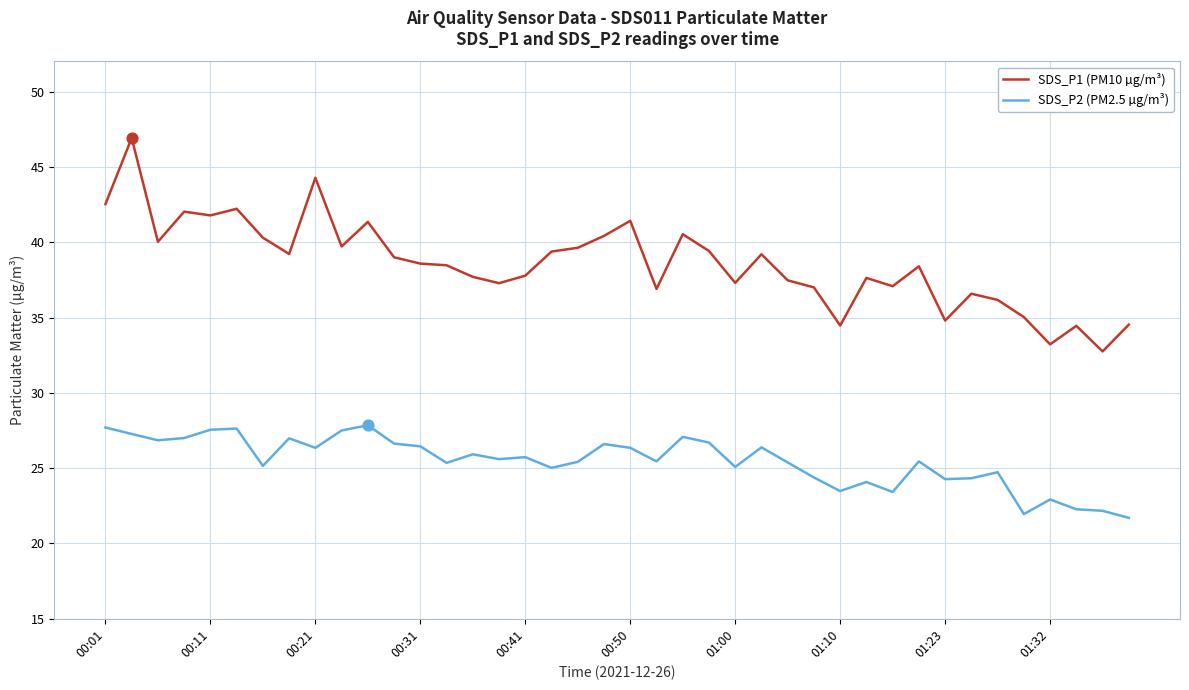

Which series has the widest spread of values?

SDS_P1 (PM10 µg/m³)